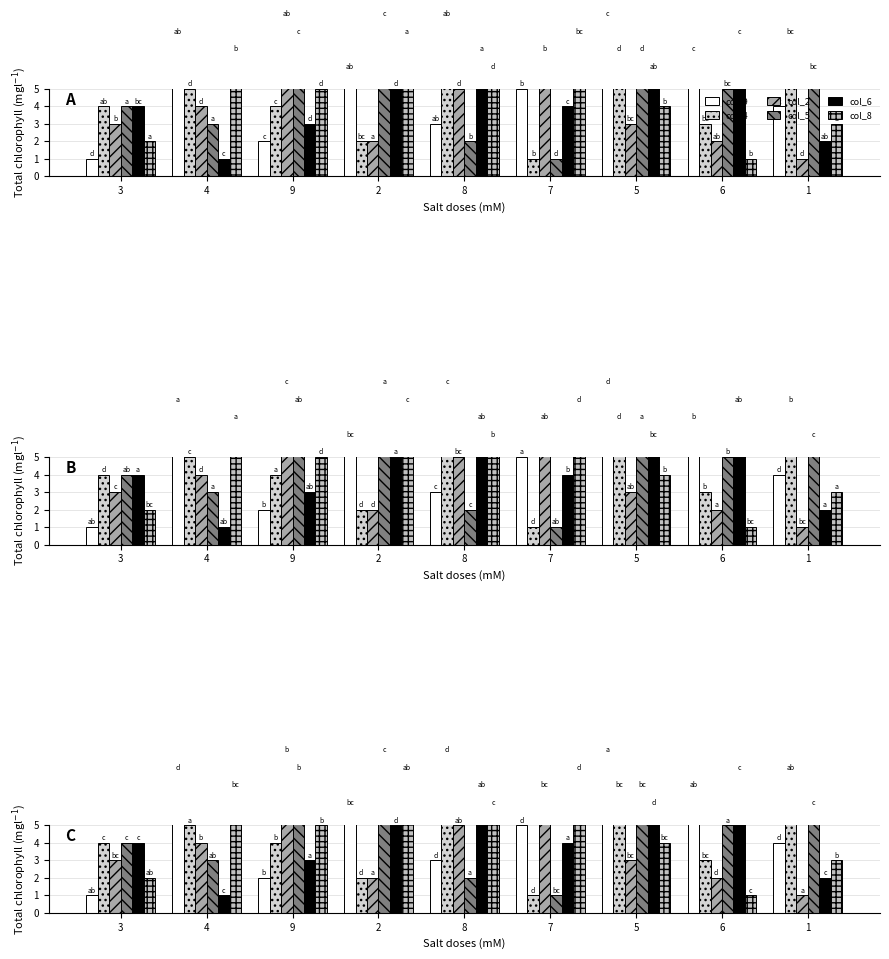

At which category is the sum across all series the highest?

5